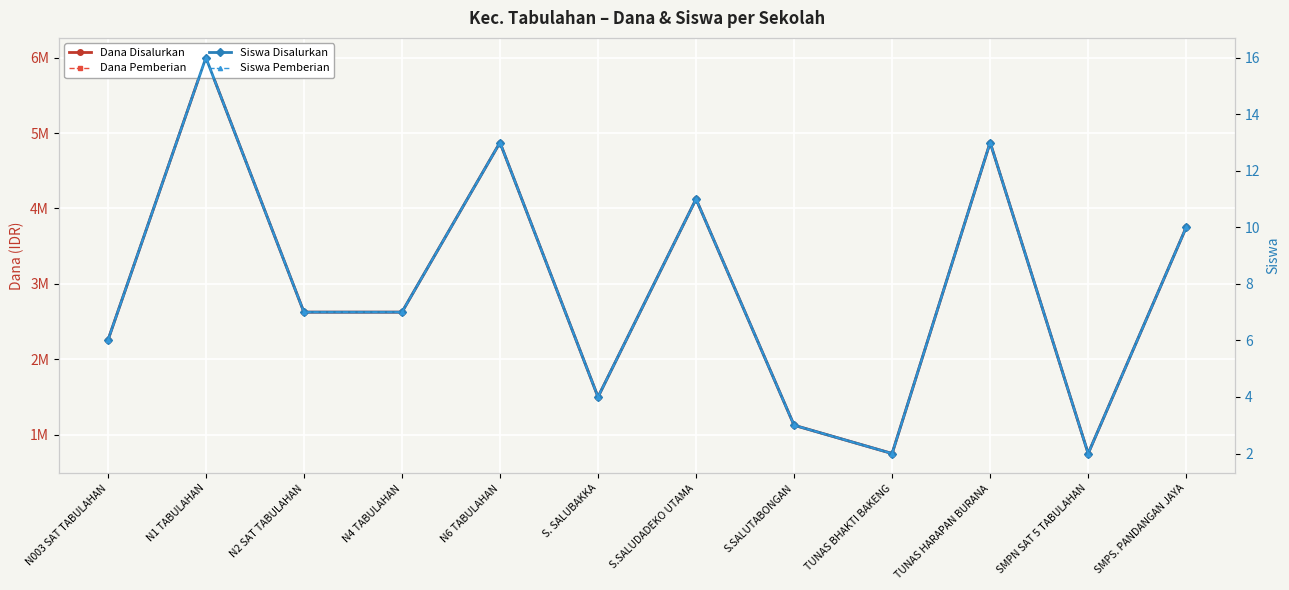

True or false: Siswa Pemberian has more than 2 interior local peaks.

True